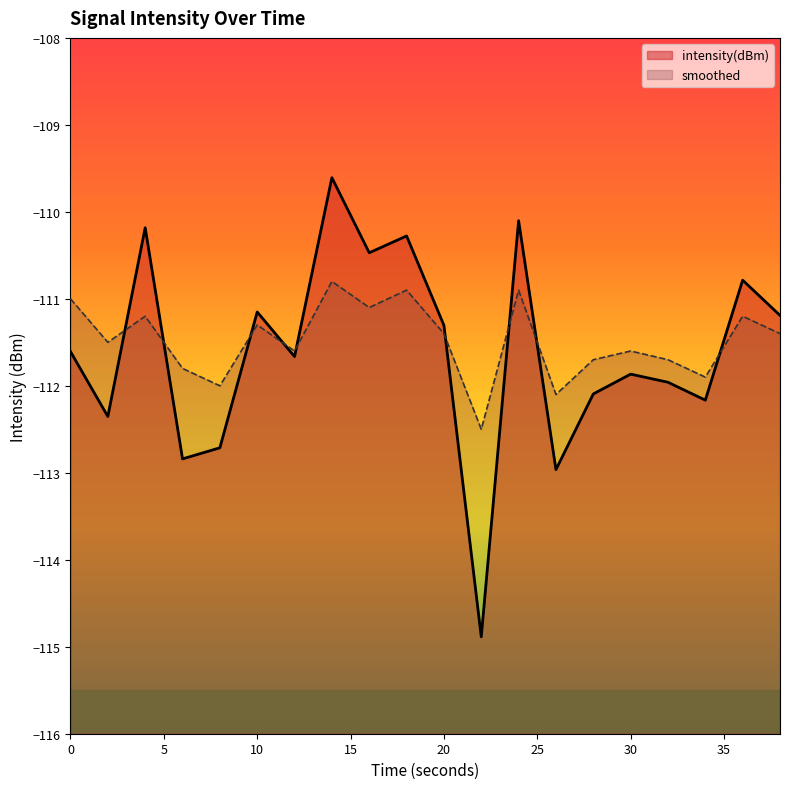

How many lines are shown in the chart?

2